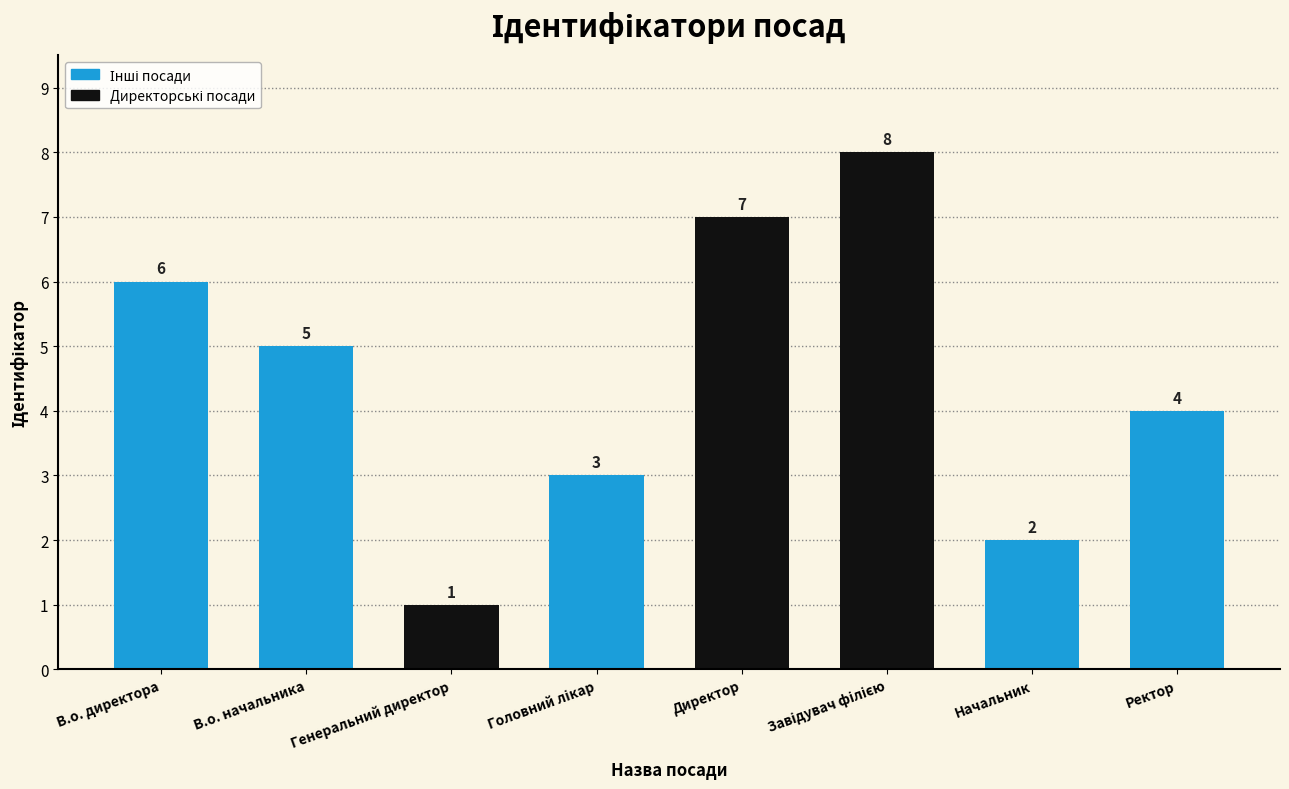

What is the label of the 6th bar from the right?

Генеральний директор